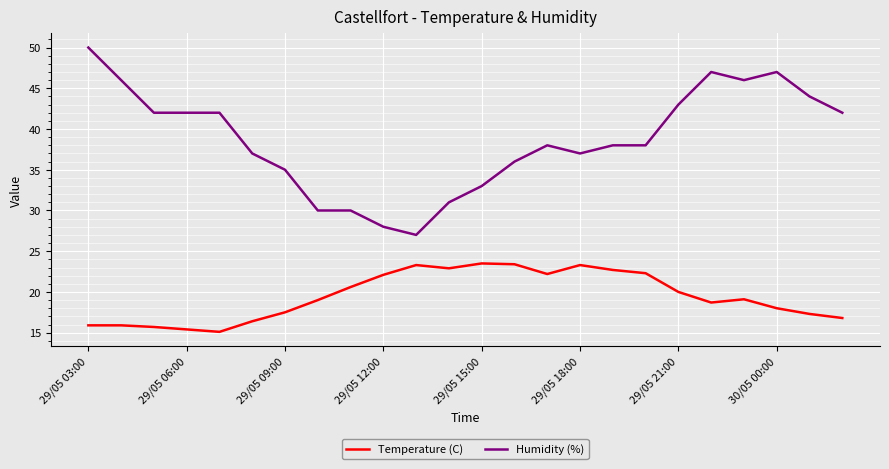

Which series has the largest range (max minus min)?

Humidity (%)